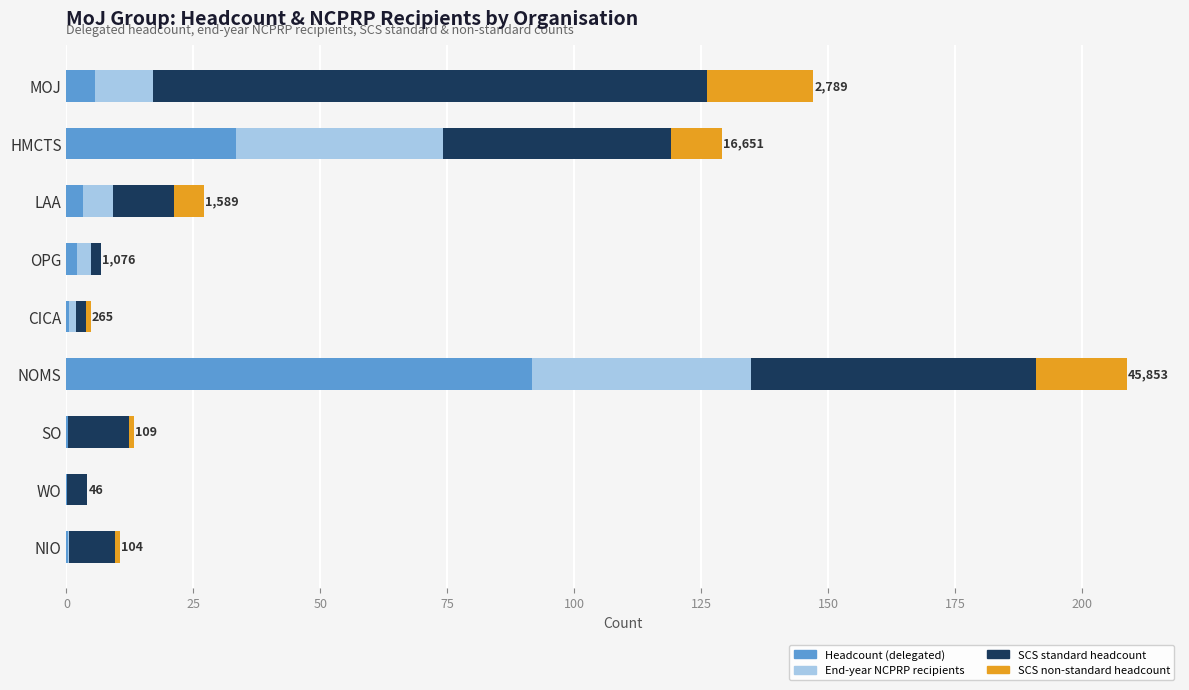

At which category is the sum across all series the highest?

NOMS